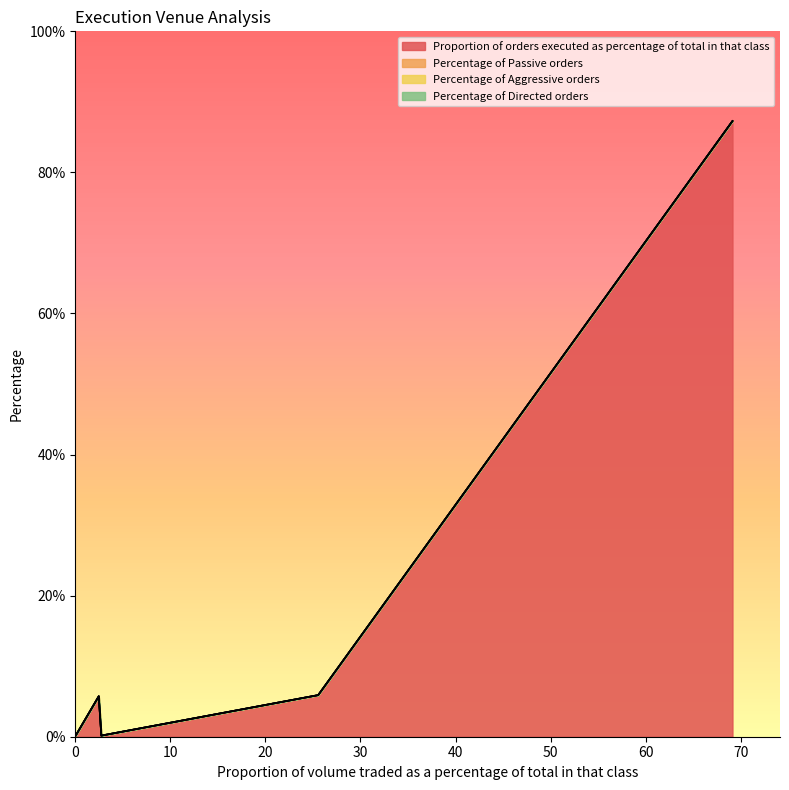

At 2.74, list the series in order from largest to smallest.

Proportion of orders executed as percentage of total in that class, Percentage of Passive orders, Percentage of Aggressive orders, Percentage of Directed orders